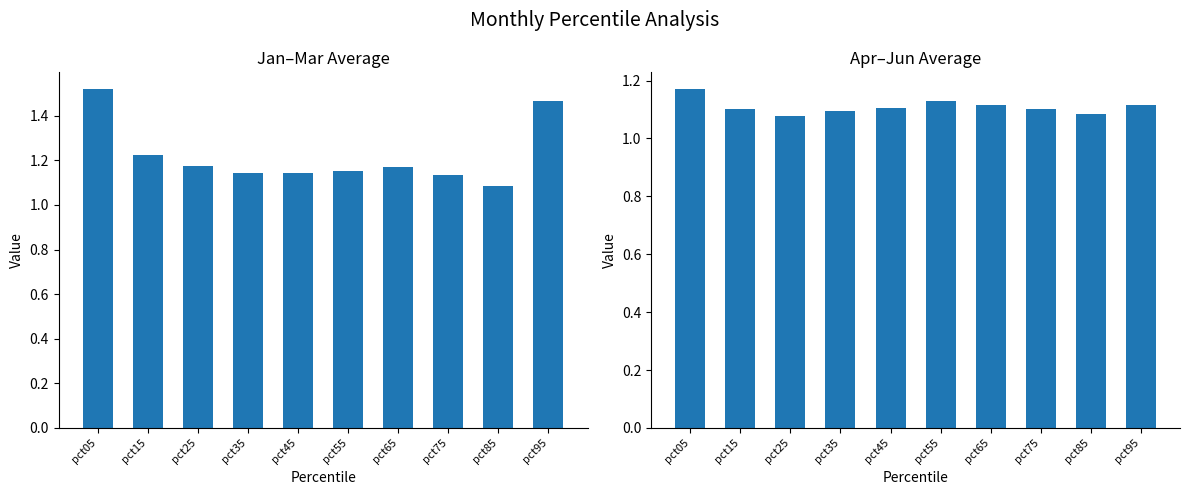

How many series are shown in this chart?

2